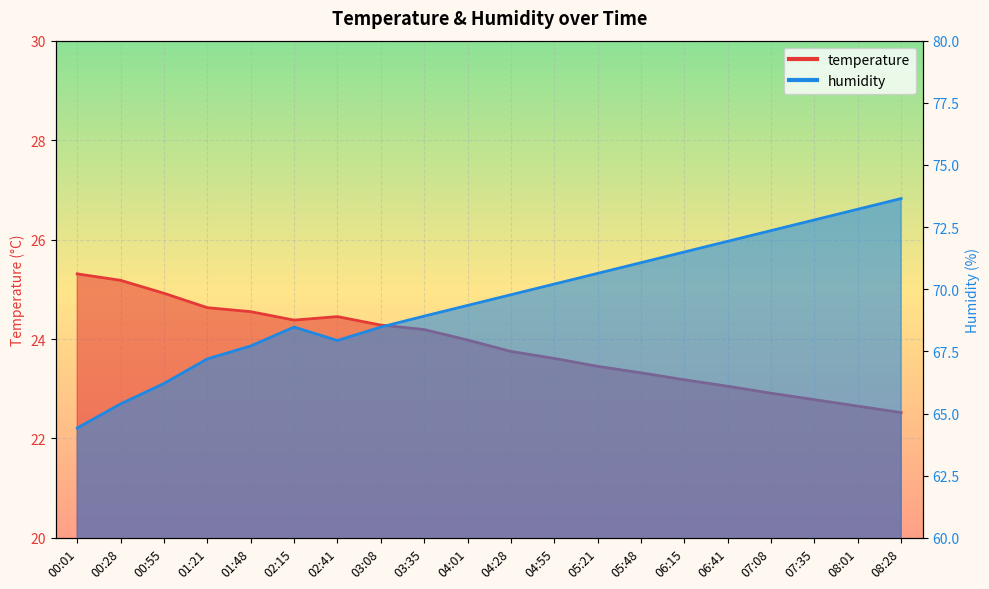

In humidity, how many points are higher than both neighbors (excluding endpoints)?

1